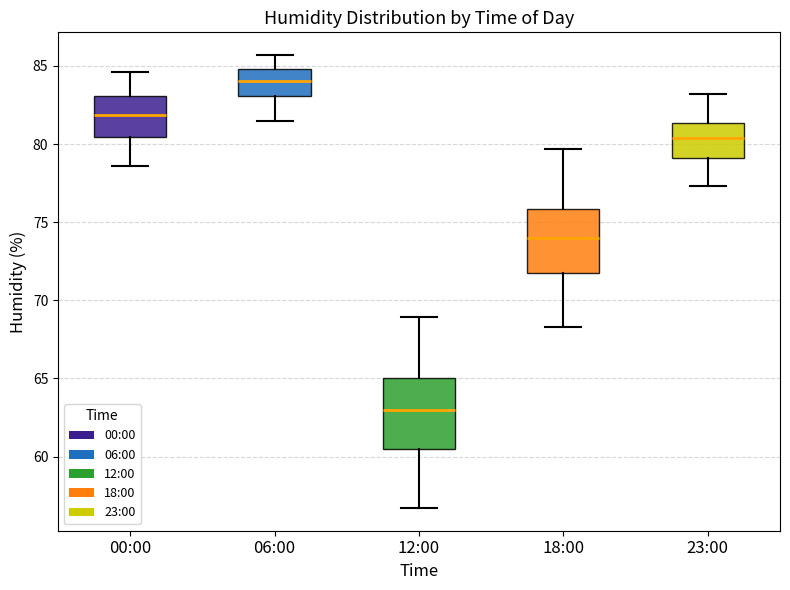

Which box's median line is the lowest?

12:00